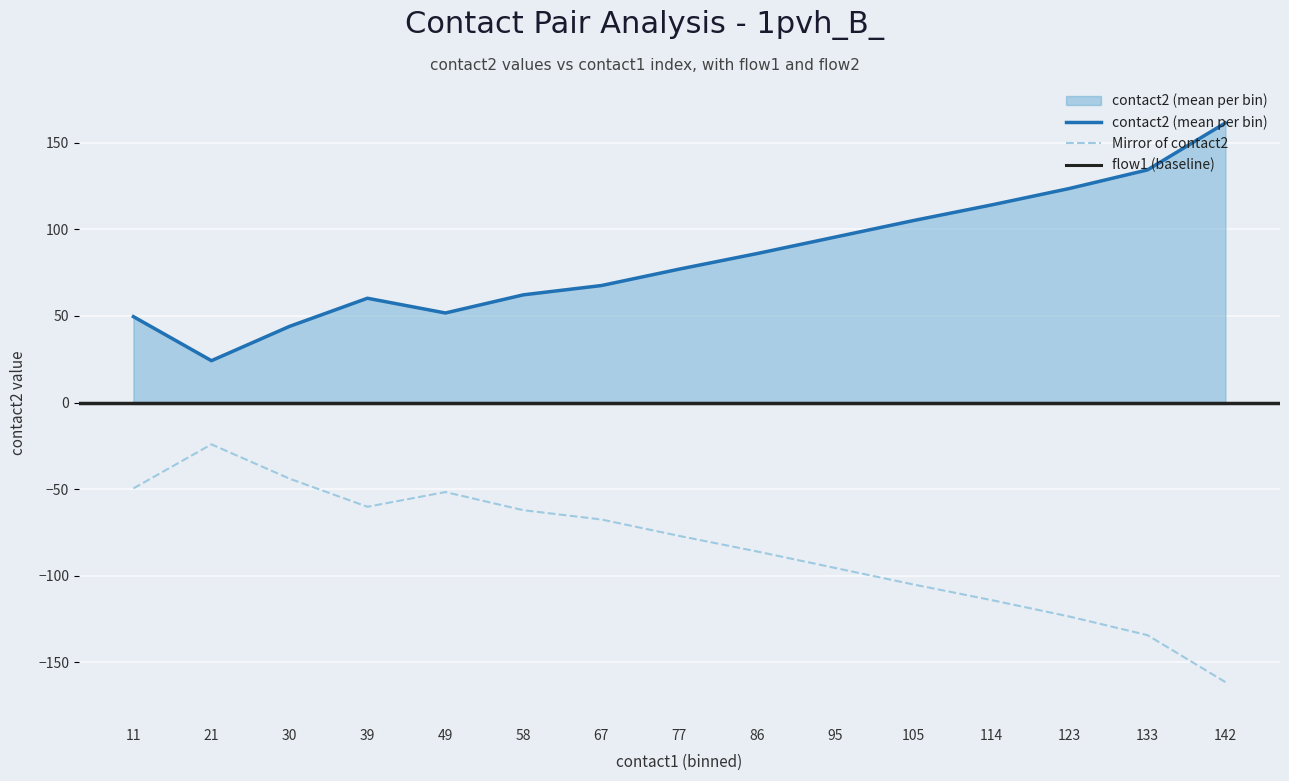

In Mirror of contact2, how many points are lower than both neighbors (excluding endpoints)?

1